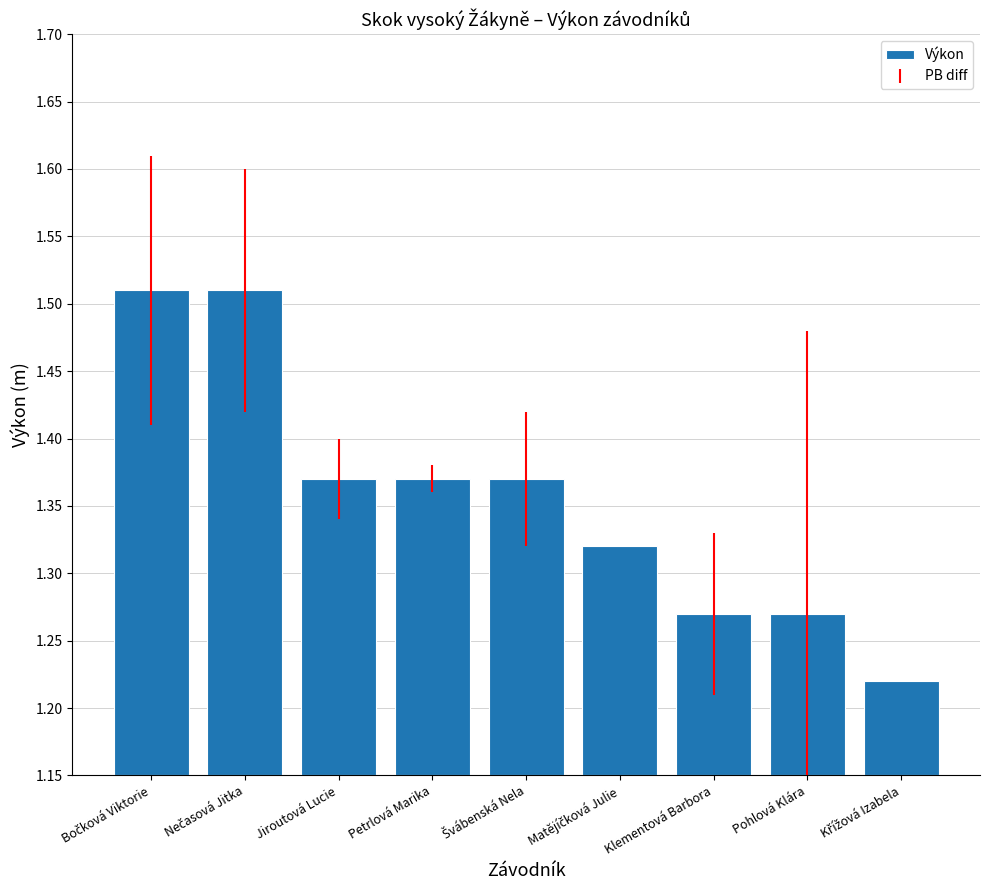

Which category has the lowest value across all series?

Křížová Izabela